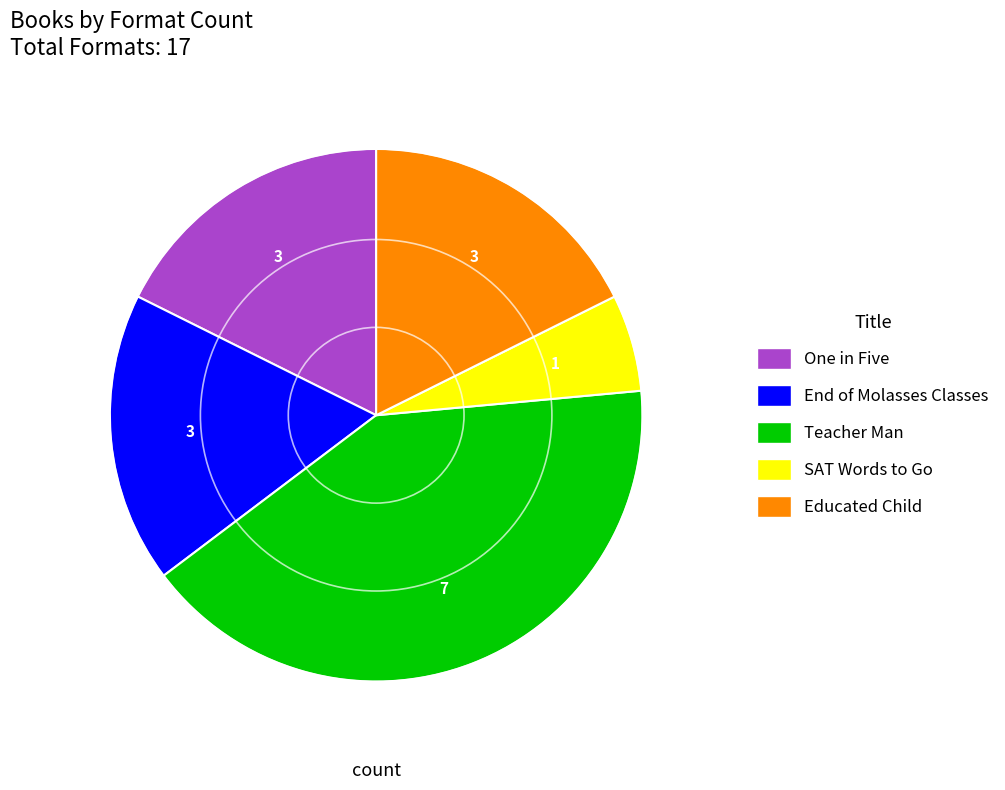

Does Educated Child account for over 50% of the chart?

No